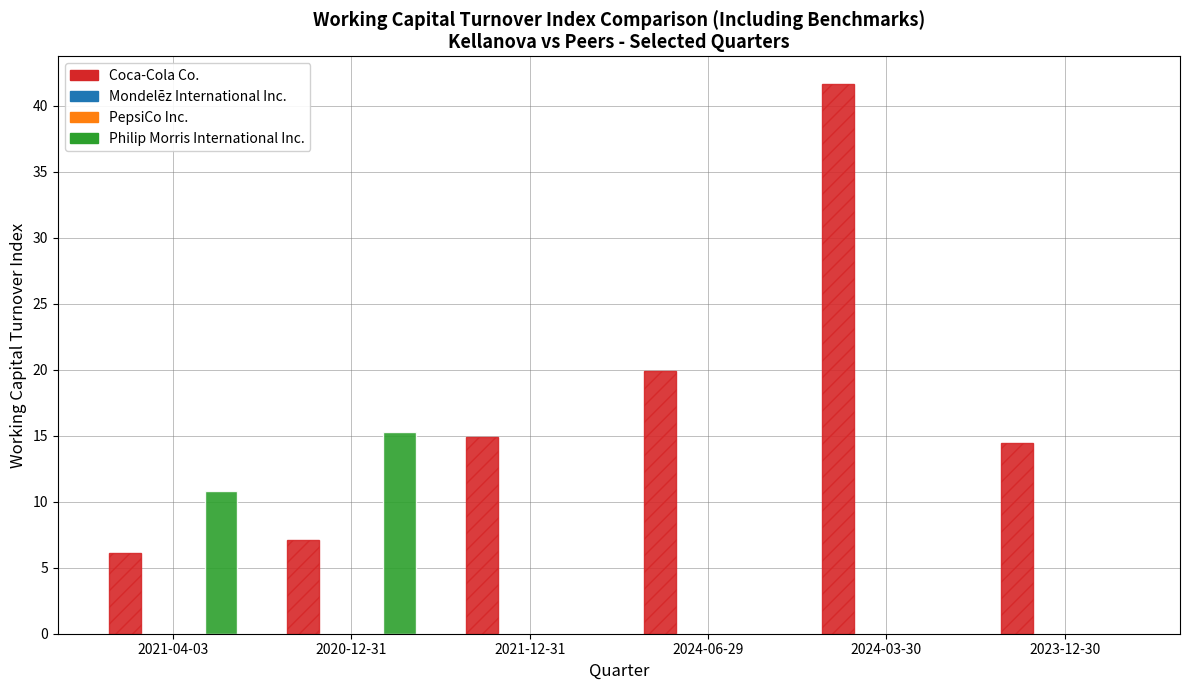

The Philip Morris International Inc. series shows 10.8 at 2021-04-03. True or false?

True